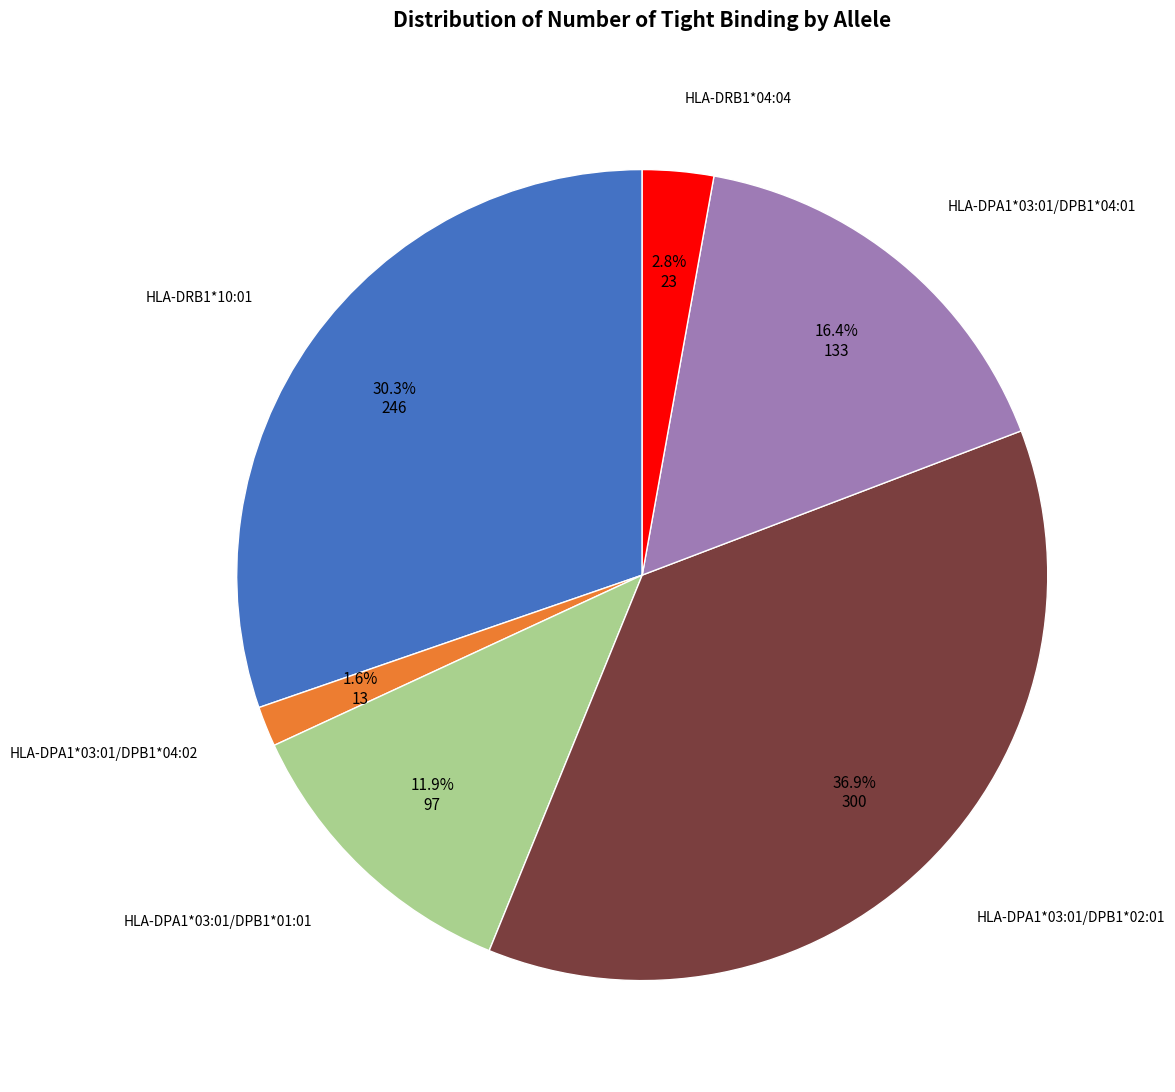

Does any single category account for the majority?

No